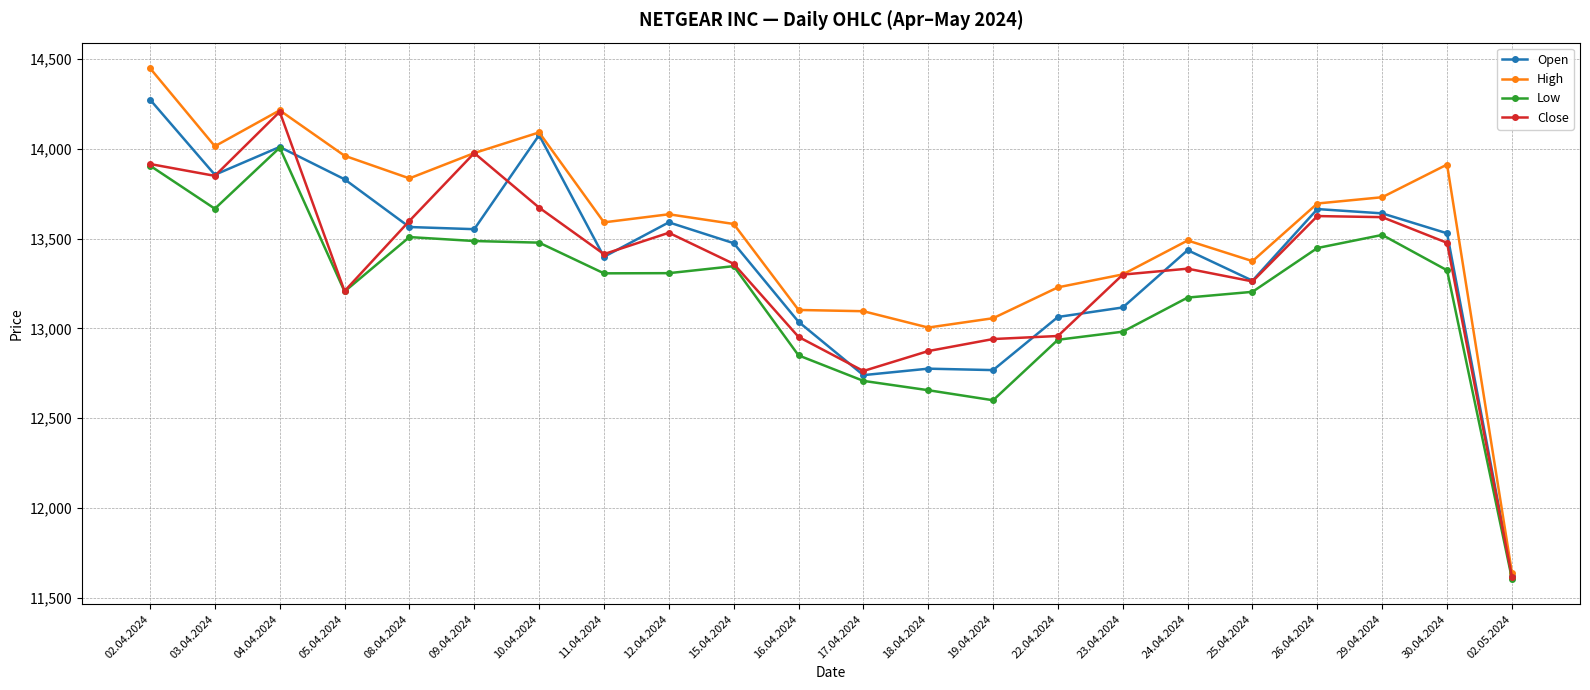

How many categories are shown in the chart?

22